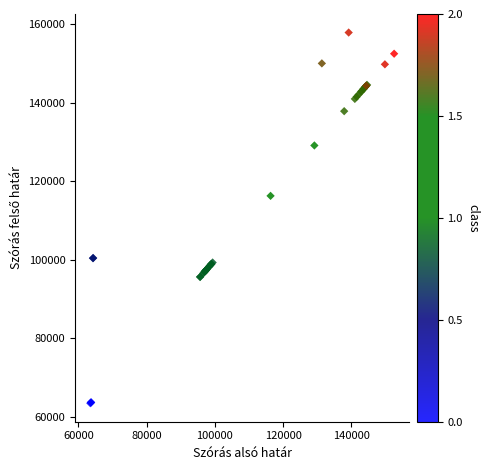

What Y value in the scatter plot is closest to 110721?

116324